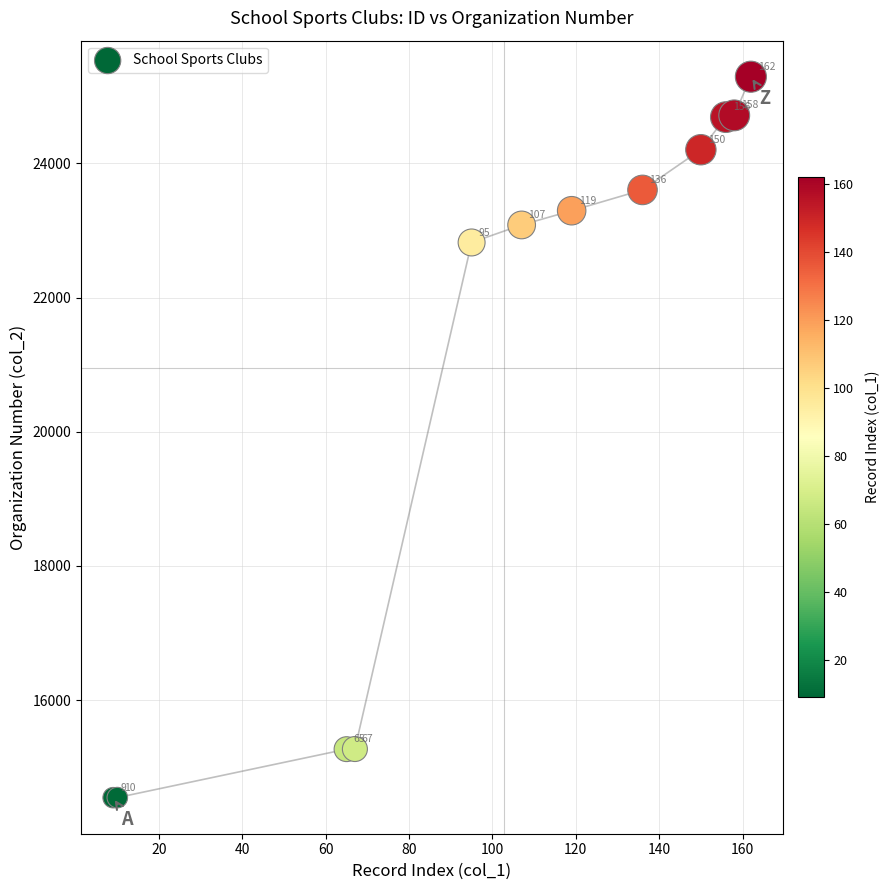

What Y value in the scatter plot is closest to 19919?

22821